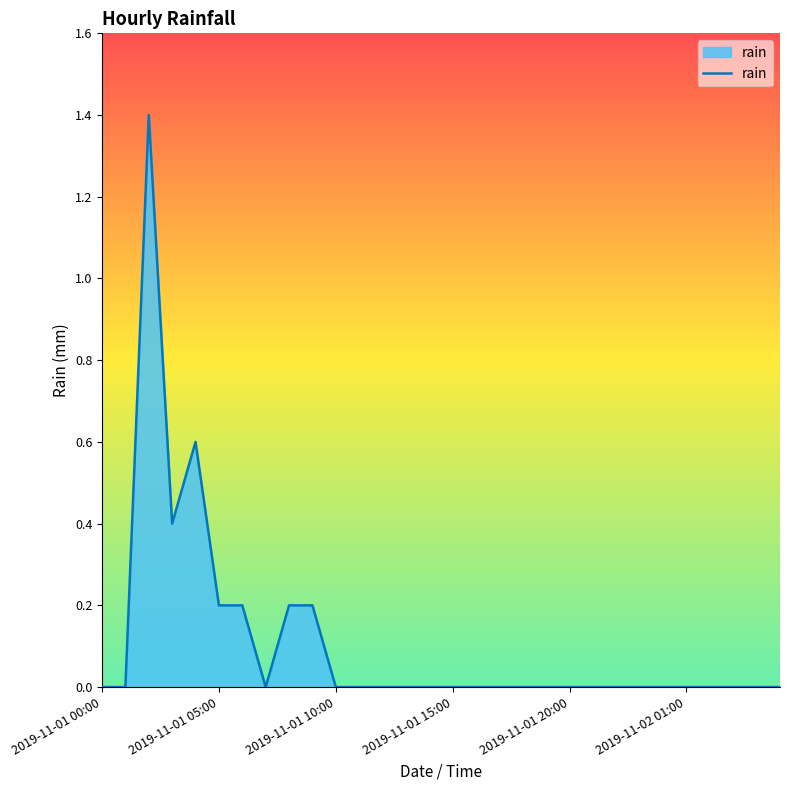

What is the maximum value shown in the chart?

1.4